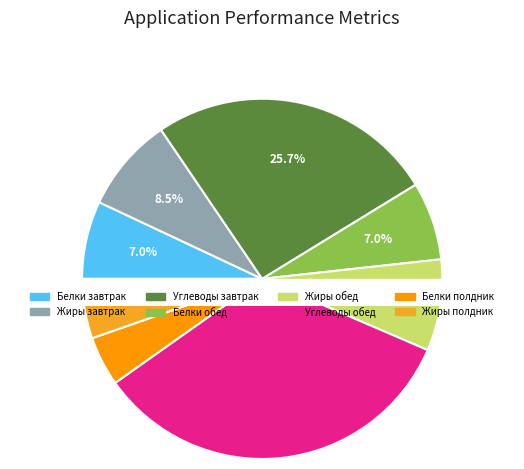

To the nearest percent, what percentage of the pie is Углеводы обед?

34%